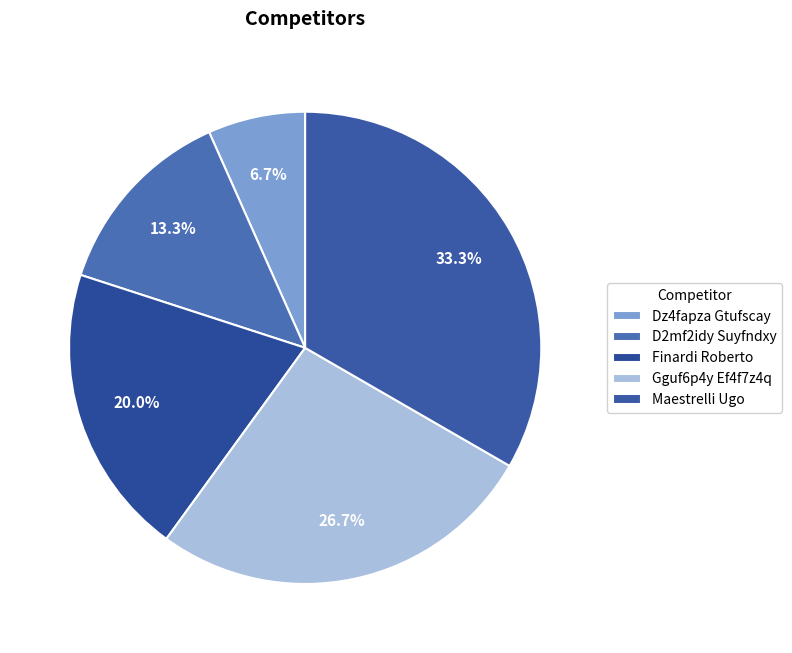

Is Dz4fapza Gtufscay the majority of the pie?

No